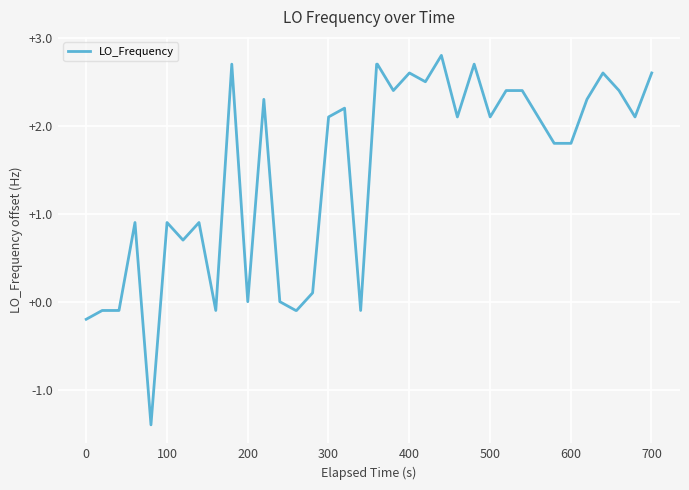

What is the minimum value shown in the chart?

-1.4